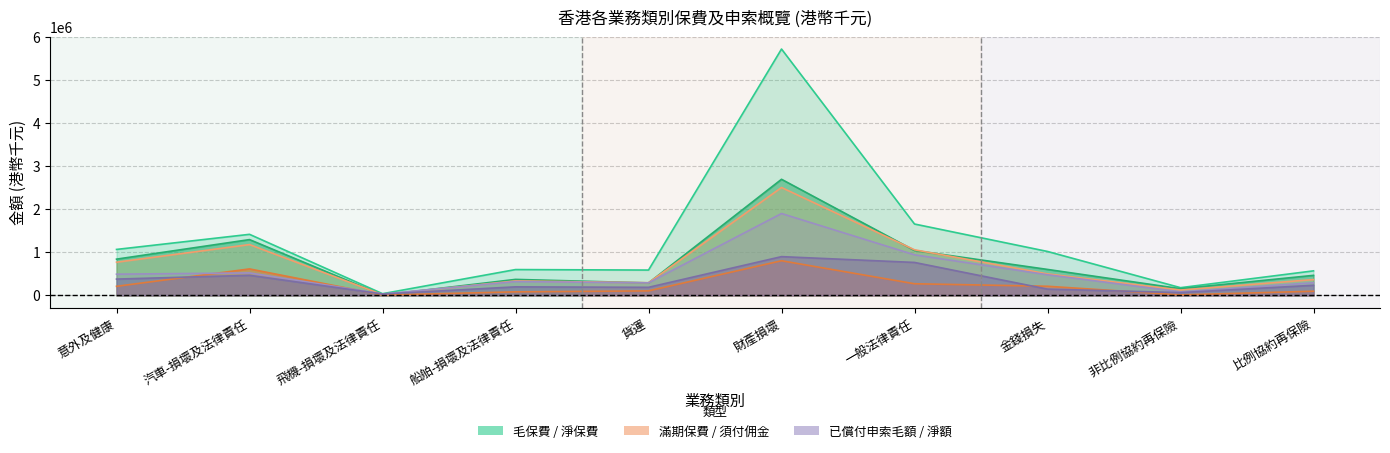

Which series ends up on top after the final intersection of 已償付申索毛額 and 滿期保費淨額?

滿期保費淨額